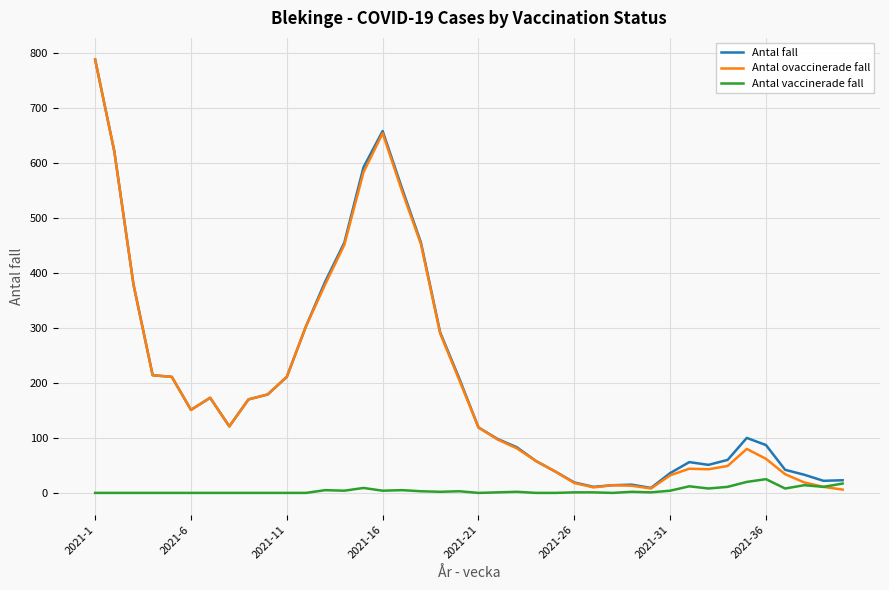

What is the greatest value displayed?

788